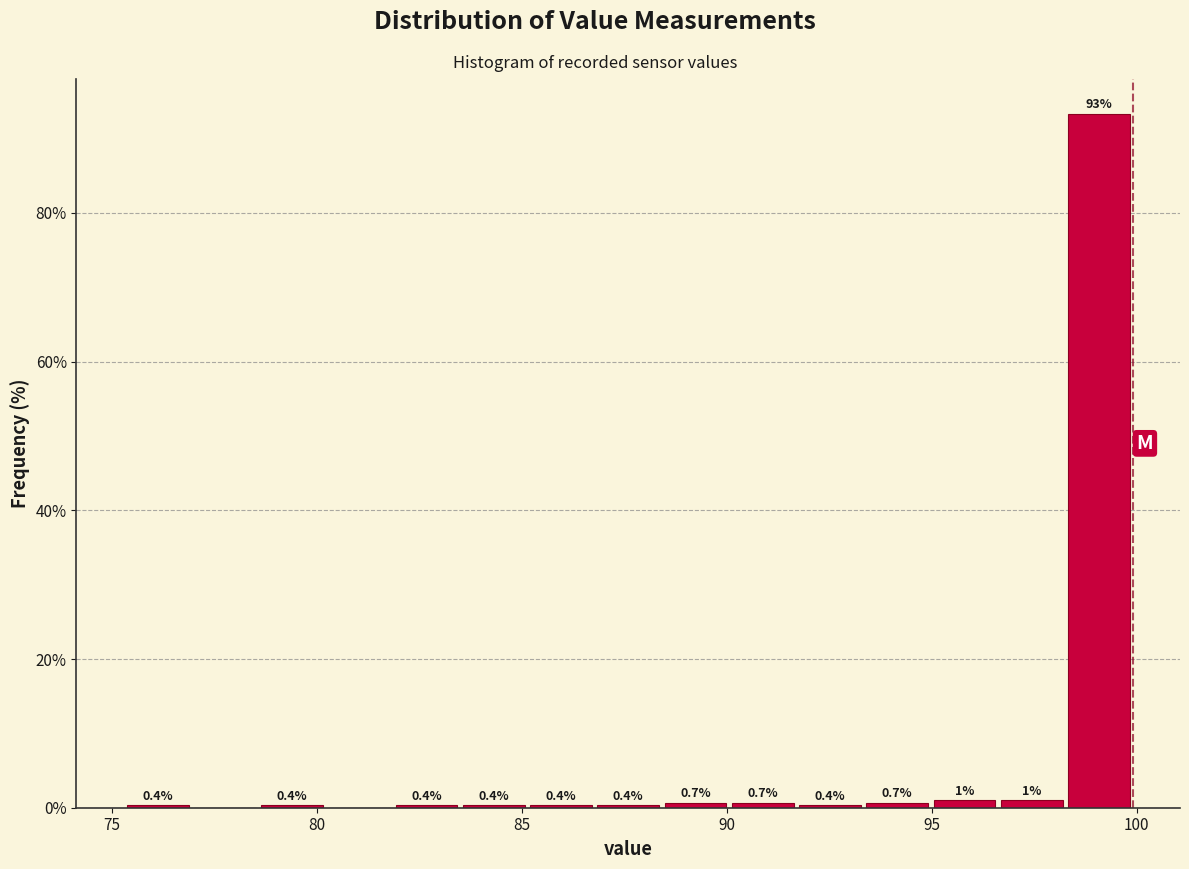

Around what value on the x-axis is the tallest bar? Give the approximate position of its centre, as read against the axis.

99.0